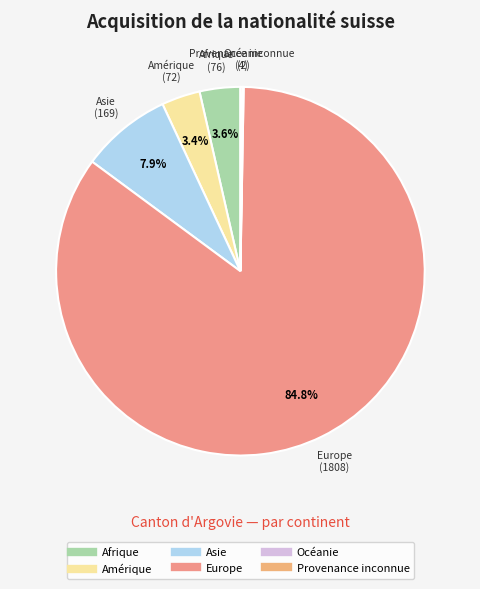

Which slice is the largest?

Europe